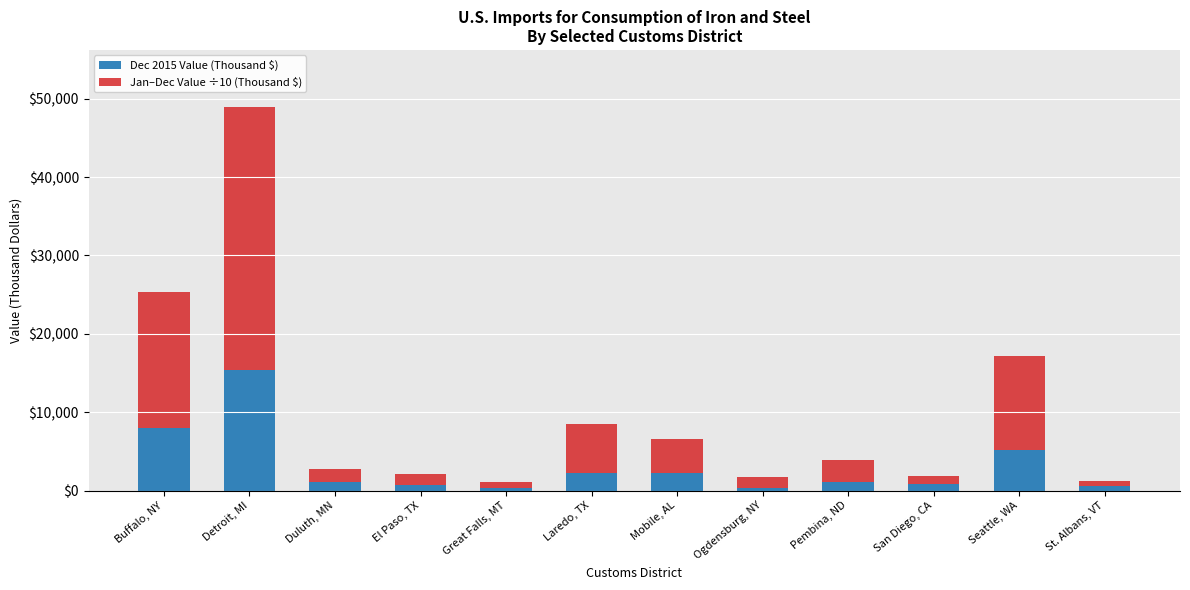

Count the number of categories in the chart.

12